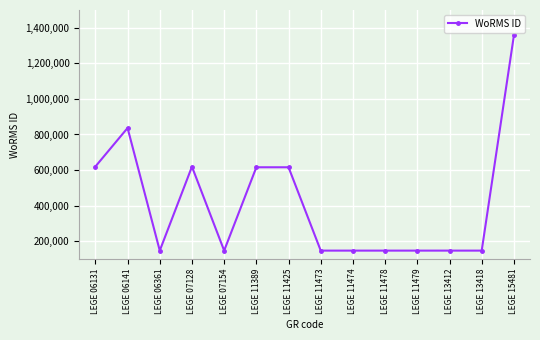

Is this an area chart (filled region under the line)?

No